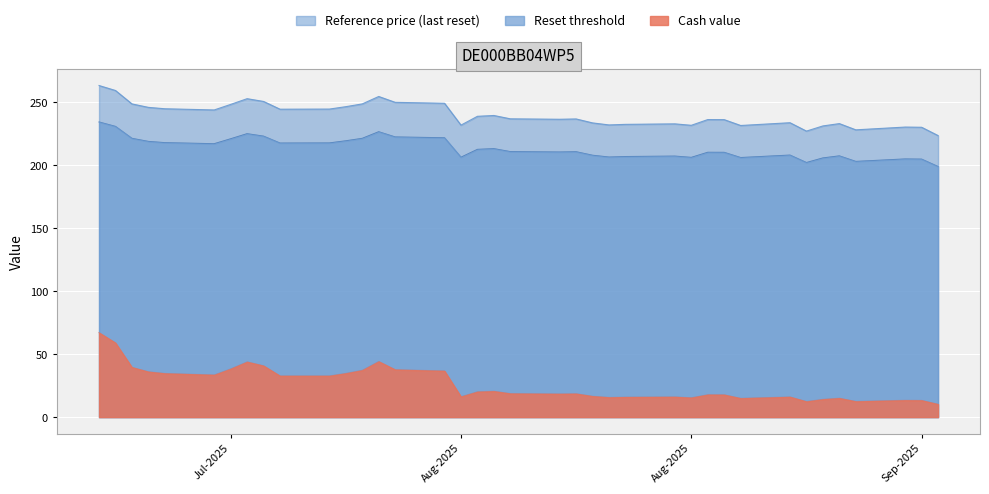

True or false: Cash value and Reset threshold cross at least once.

False